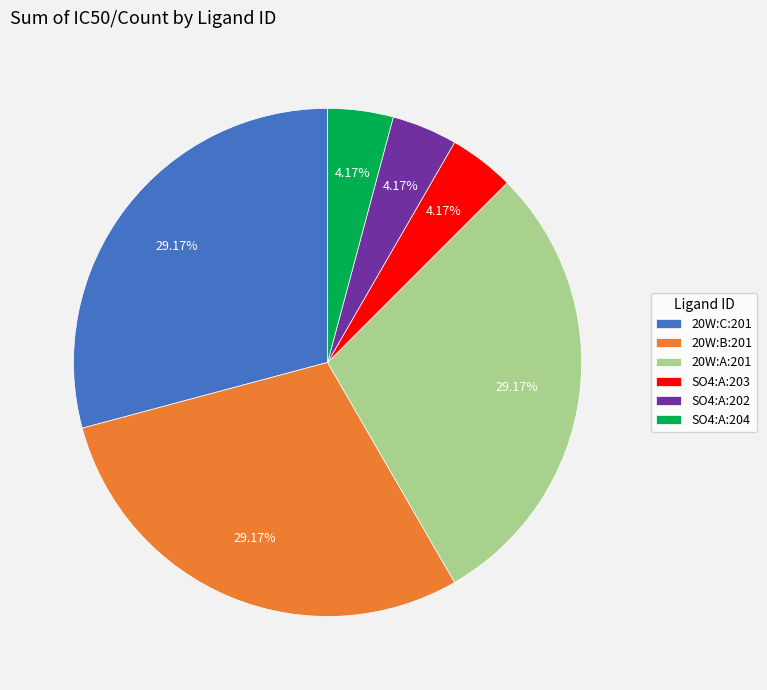

Does 20W:A:201 account for over 50% of the chart?

No